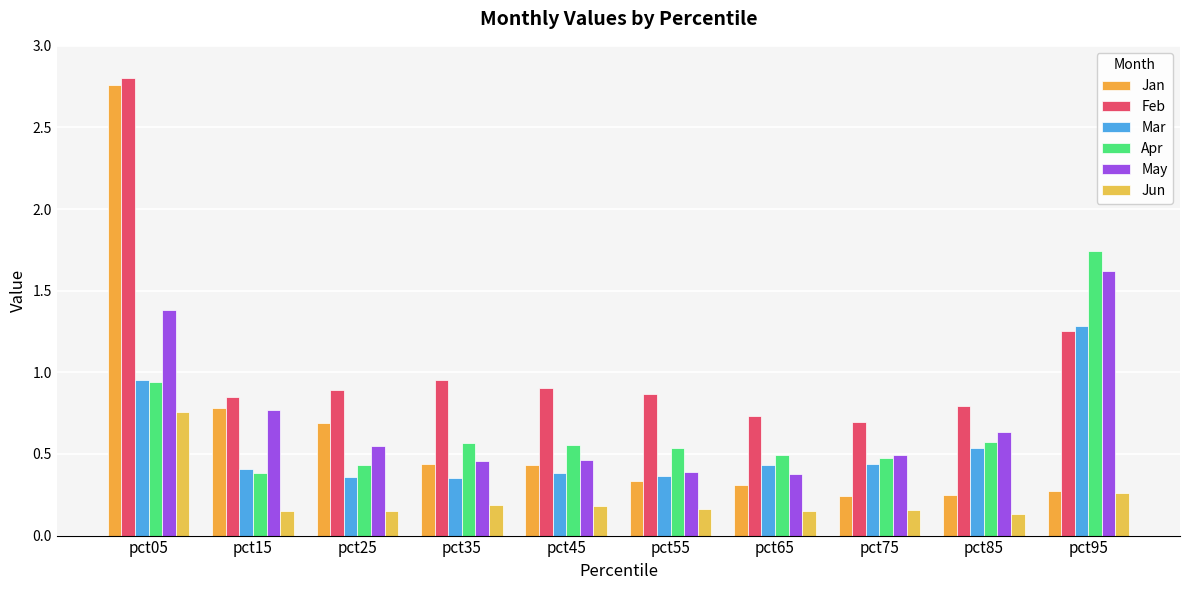

What is the value of the Jan bar at the 5th from the left?

0.4